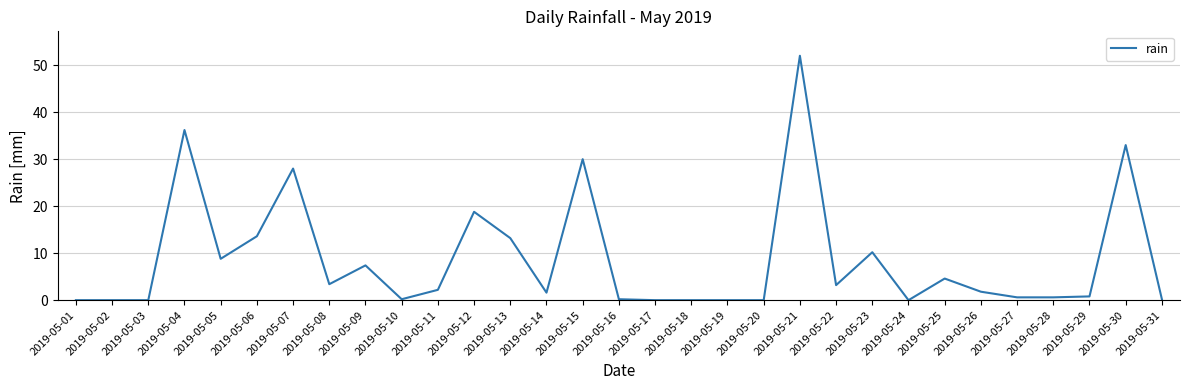

At which label does the data first exceed 1?

2019-05-04